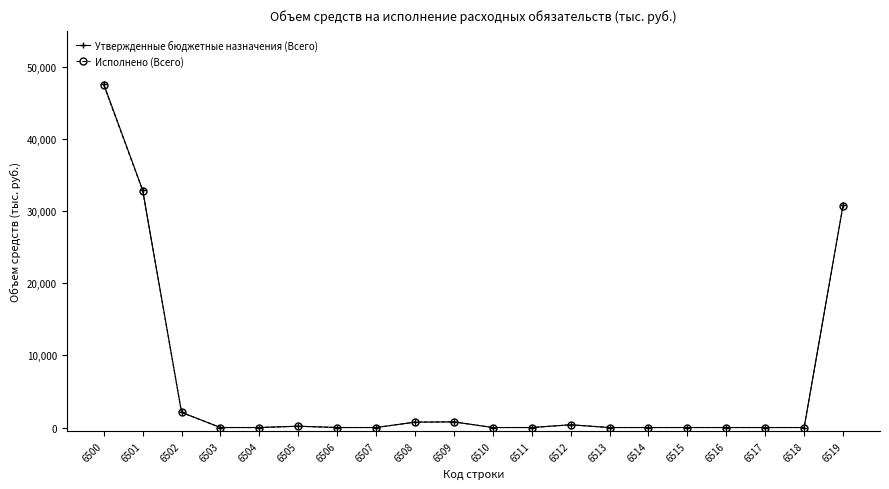

Between 6500 and 6515, which series saw the biggest shift?

Утвержденные бюджетные назначения (Всего)